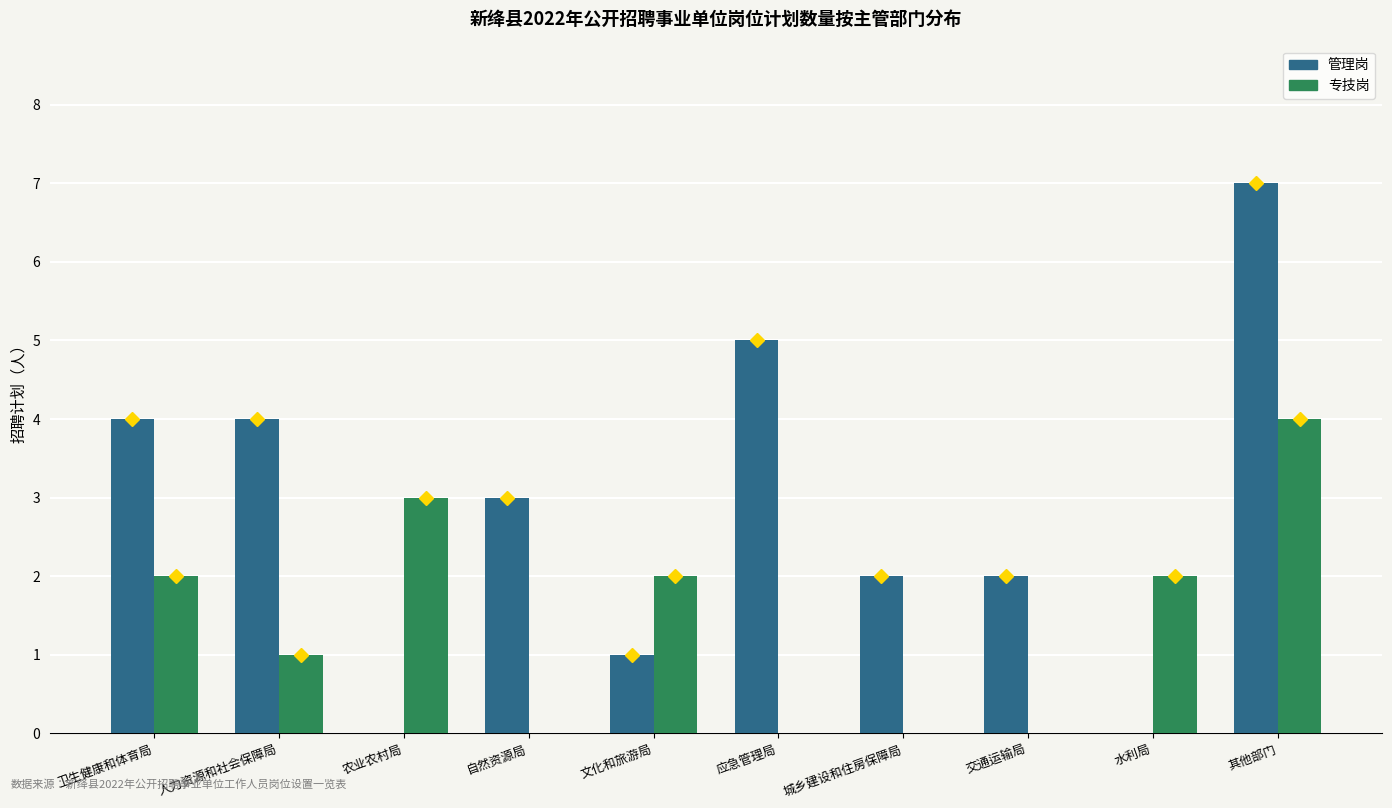

Is it true that 专技岗 equals 2 at 文化和旅游局?

True